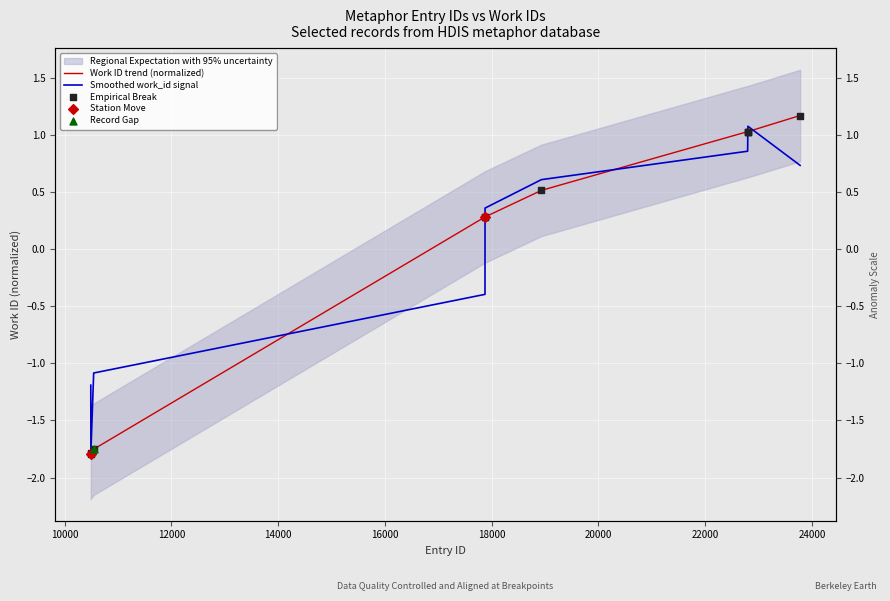

Which has a higher value, 22797 or 17874?

22797